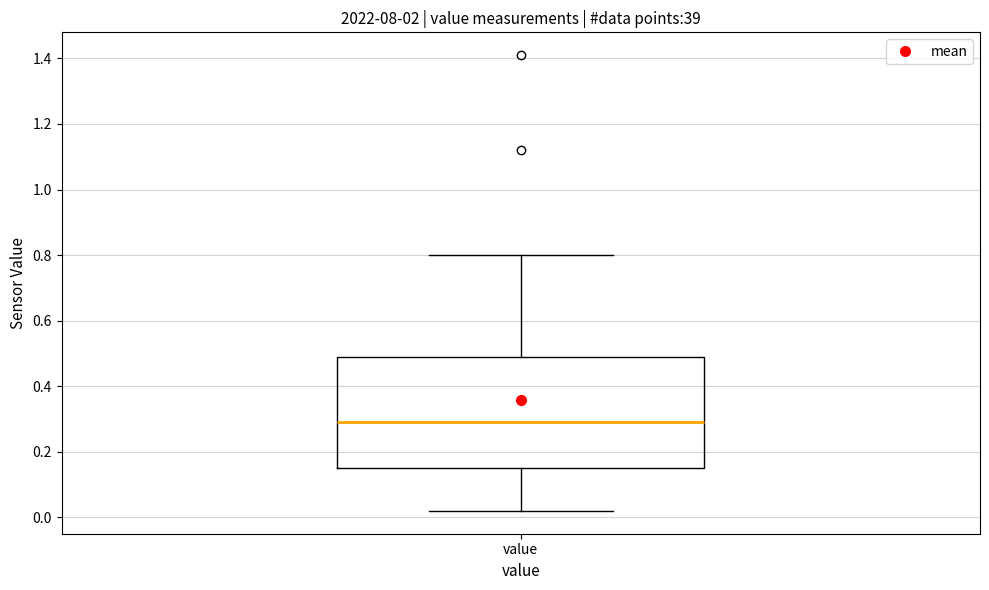

Read this box plot against the y-axis: the position of the median line, the range covered by the box, and the ends of both whiskers. The values are not printed on the chart, so give them approximately, as read against the axis.

median 0.30, box 0.16 to 0.50, whiskers 0.02 to 0.80